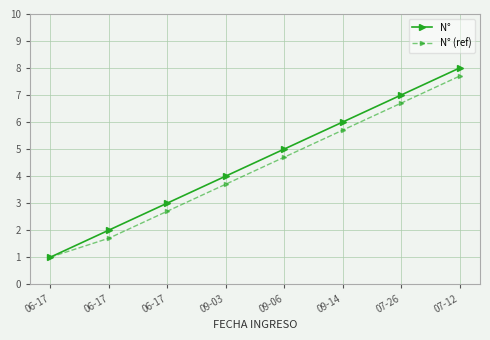

How many data points in N° are less than 5?

4